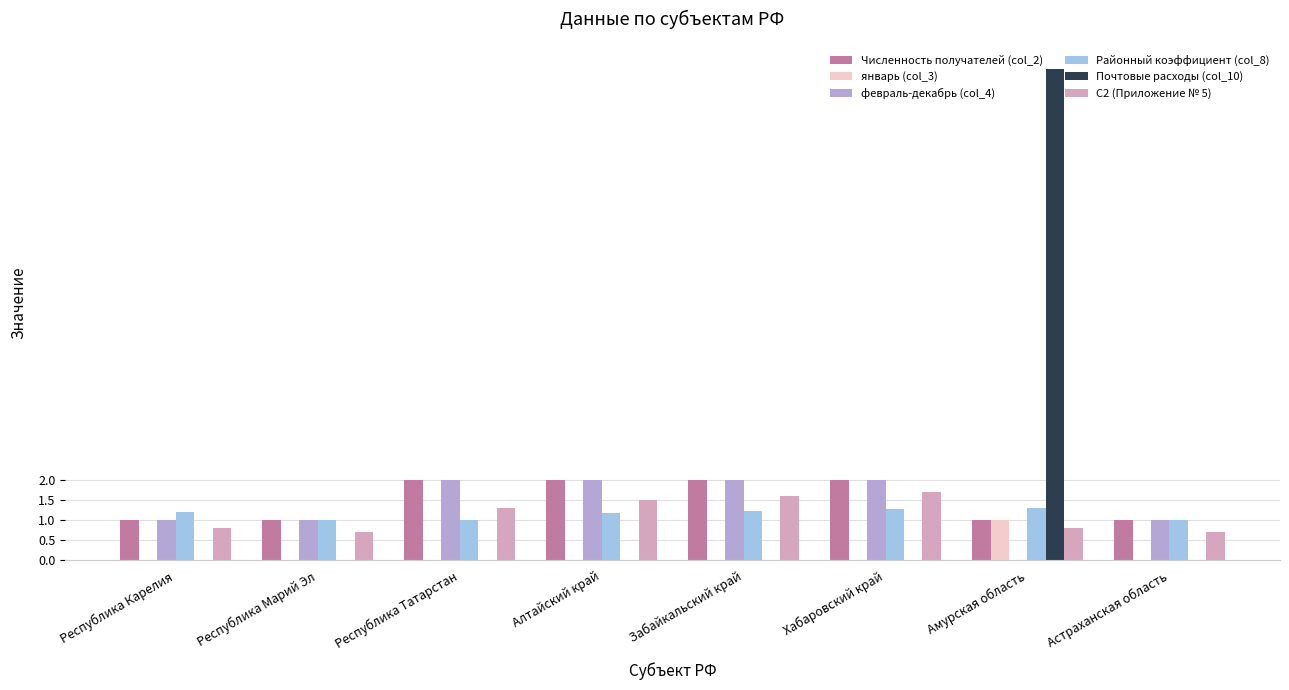

Are the bars grouped side by side (vs. stacked)?

Yes